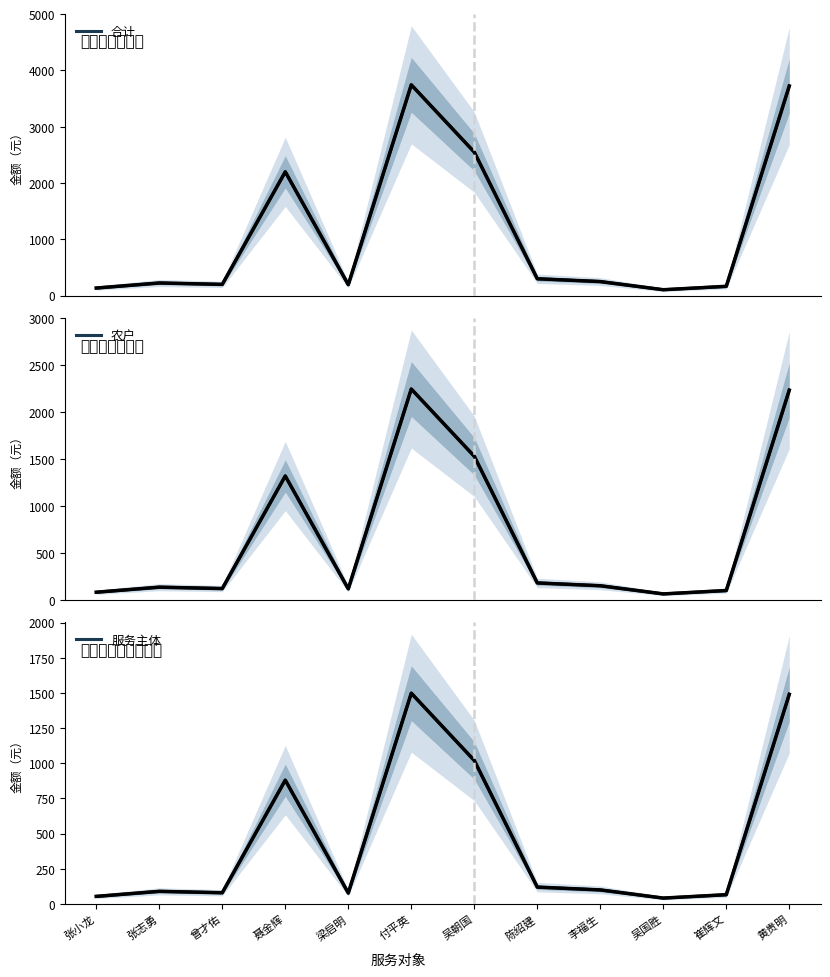

Reading left to right, what are all the values shown in this chart?

合计: 135	225	200	2200	195	3745	2550	300	250	105	165	3725
农户: 81	135	120	1320	117	2247	1530	180	150	63	99	2235
服务主体: 54	90	80	880	78	1498	1020	120	100	42	66	1490